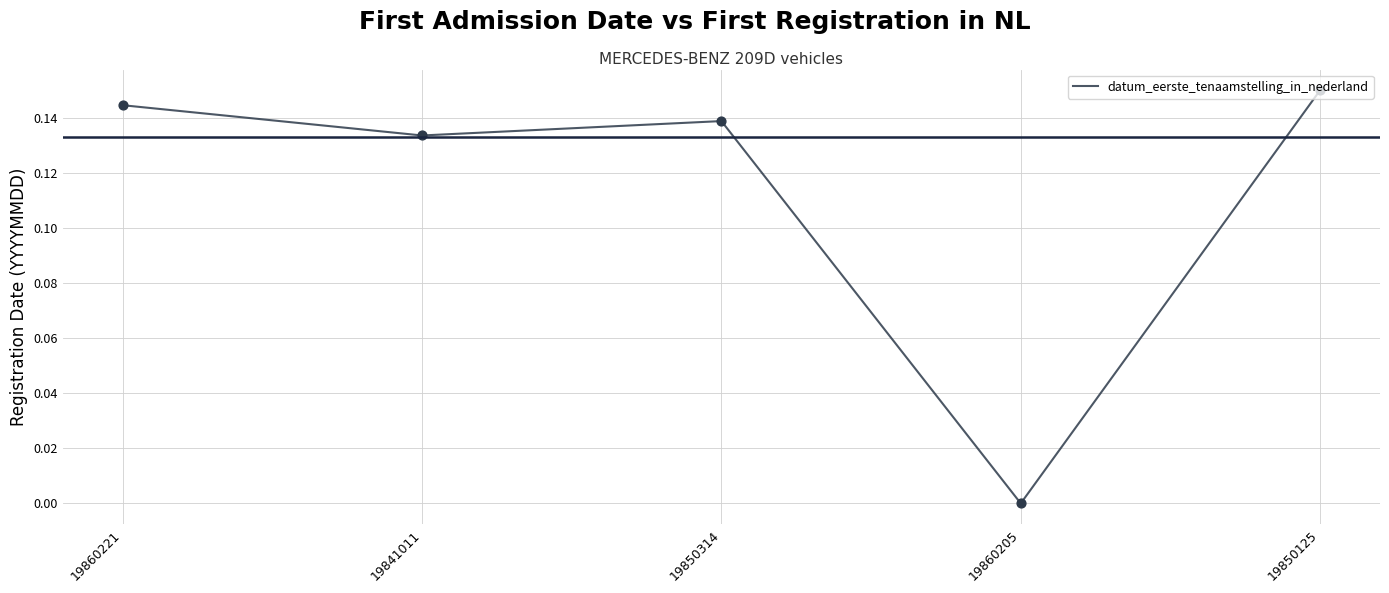

What is the change in value from 19860221 to 19860205?

-0.1